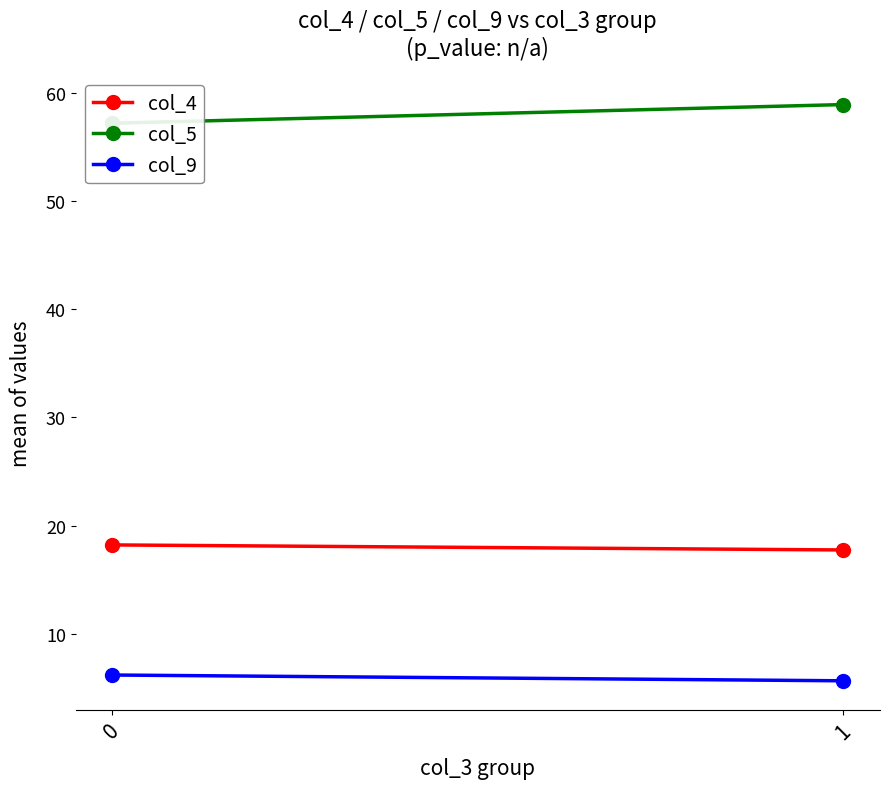

What is the sum of all col_4 values?

36.0